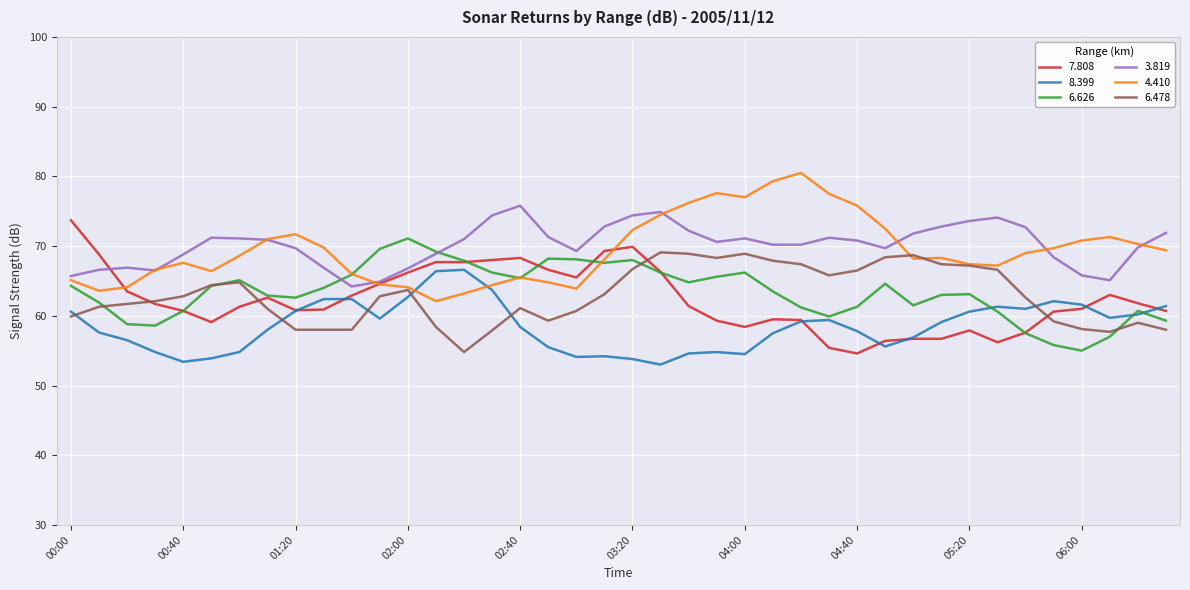

In 6.626, how many points are higher than both neighbors (excluding endpoints)?

8